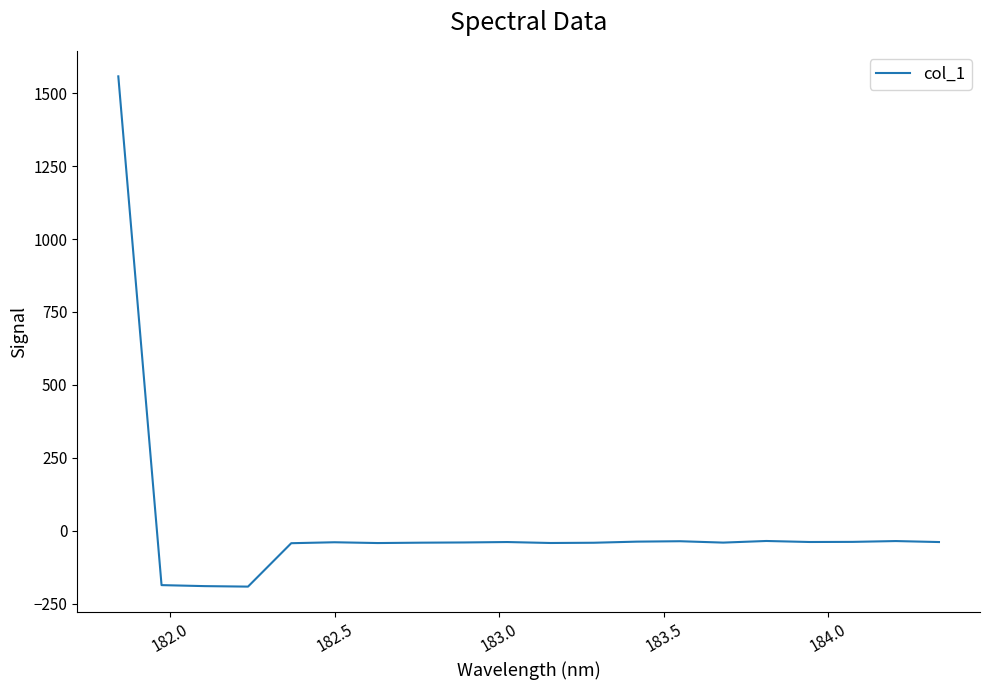

What is the maximum value shown in the chart?

1557.5